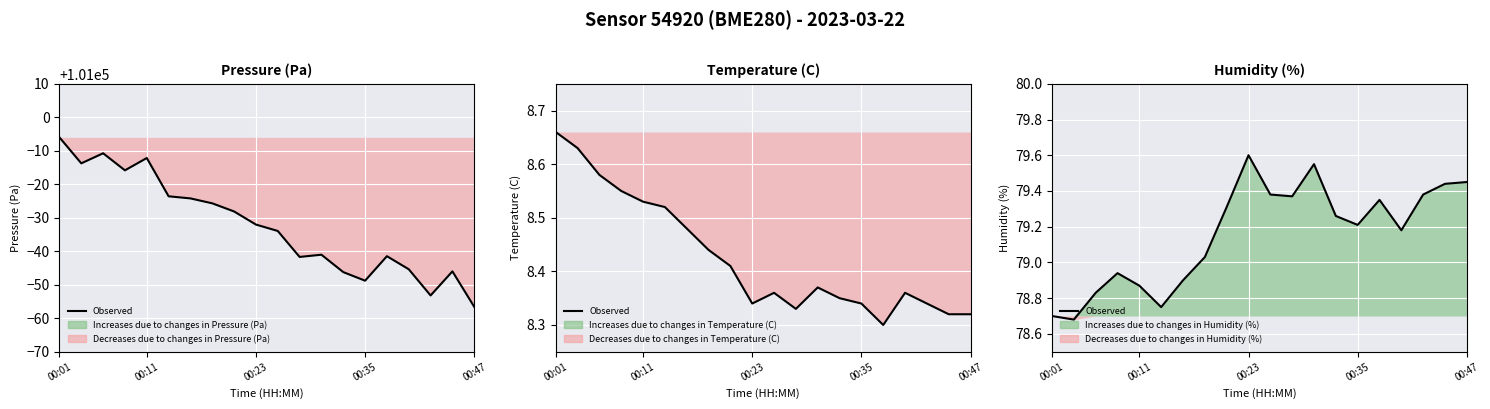

How many lines are shown in the chart?

1